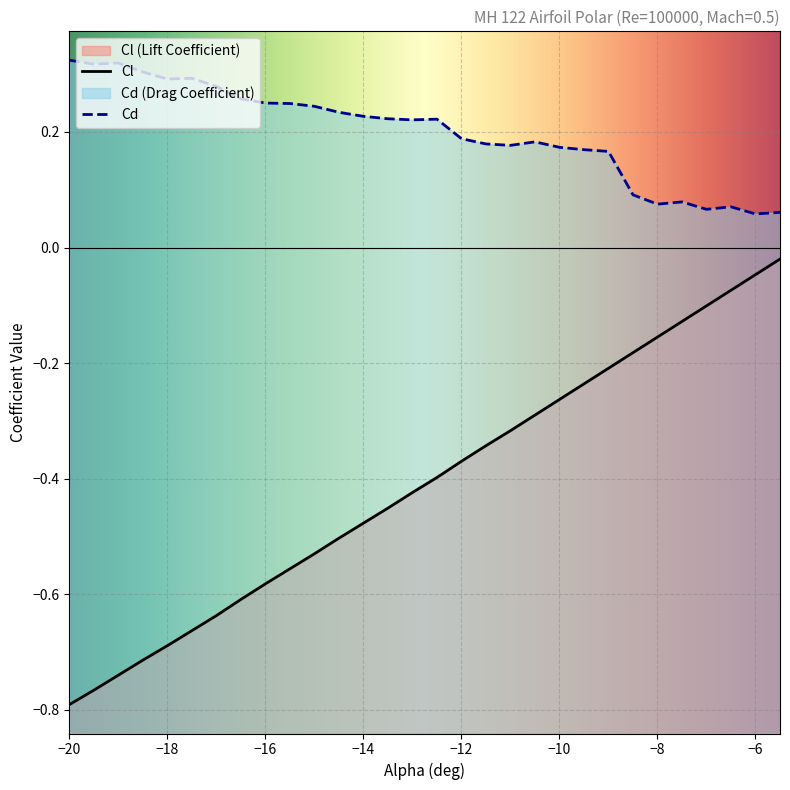

What is the label of the 30th point from the right?

-20